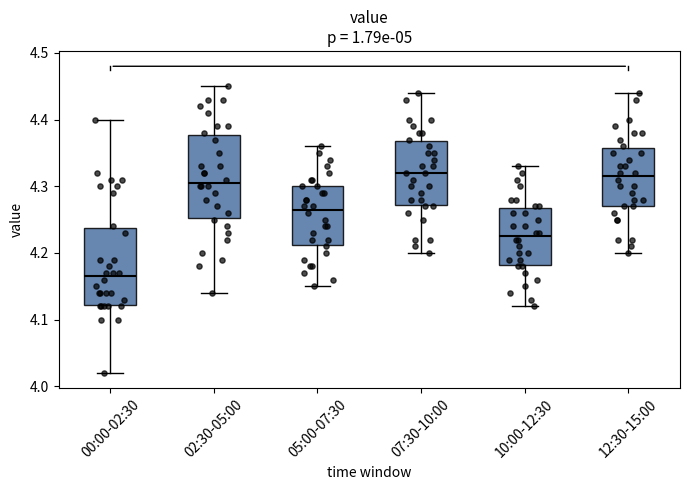

Reading left to right, transcribe this box plot: for each box, give where its median line is, the range the box spans, and where its two whiskers end, as read against the y-axis. The values are not printed on the chart, so give them approximately, as read against the axis.

00:00-02:30: median 4.17, box 4.12 to 4.24, whiskers 4.02 to 4.40
02:30-05:00: median 4.31, box 4.25 to 4.38, whiskers 4.14 to 4.45
05:00-07:30: median 4.27, box 4.21 to 4.30, whiskers 4.15 to 4.36
07:30-10:00: median 4.32, box 4.27 to 4.37, whiskers 4.20 to 4.44
10:00-12:30: median 4.23, box 4.18 to 4.27, whiskers 4.12 to 4.33
12:30-15:00: median 4.32, box 4.27 to 4.36, whiskers 4.20 to 4.44